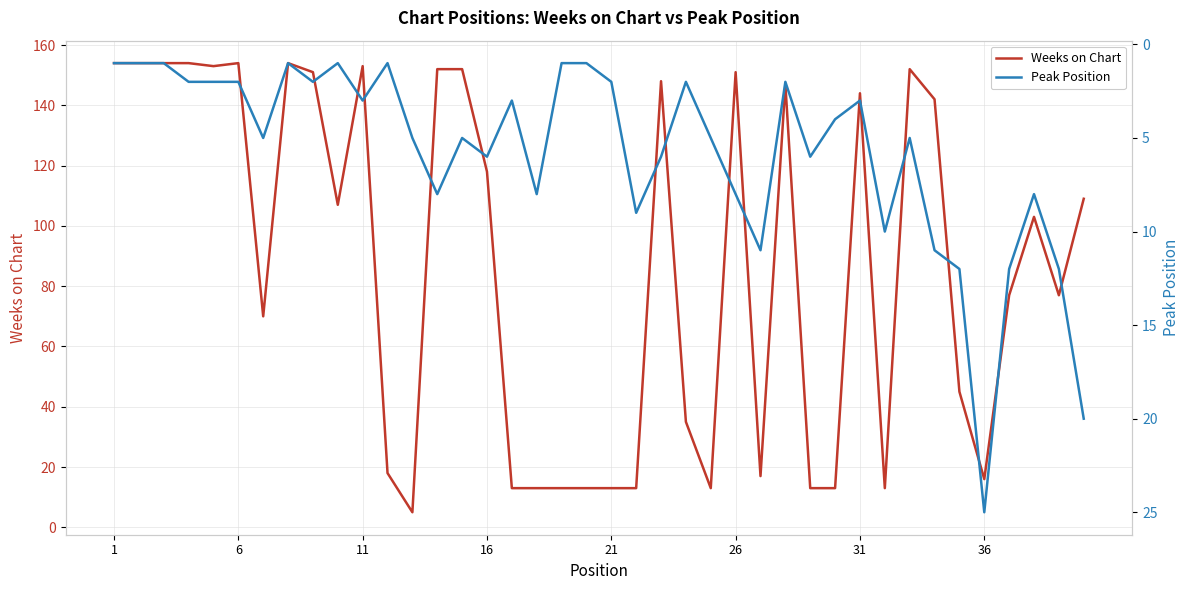

What is the minimum value shown in the chart?

1